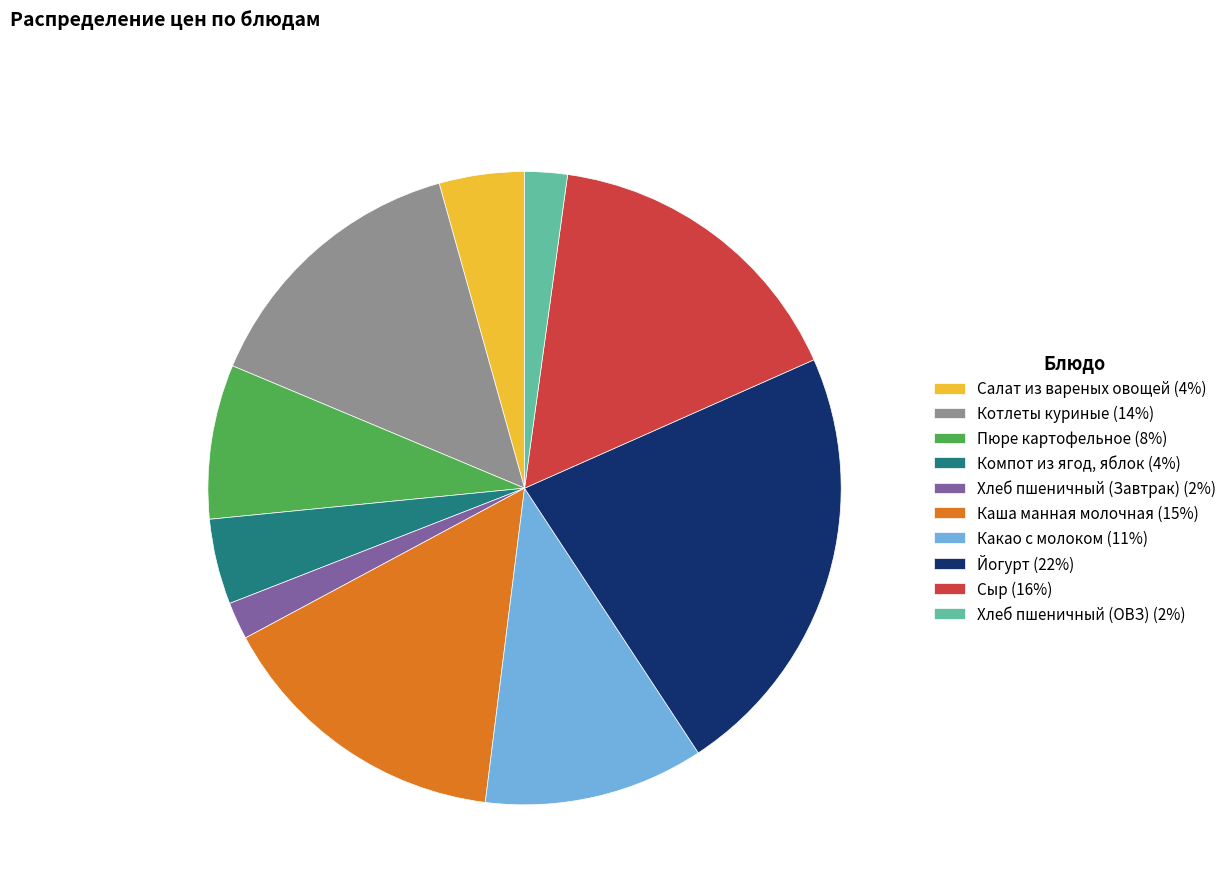

Do Каша манная молочная (15%) and Пюре картофельное (8%) together represent more than half of the pie?

No